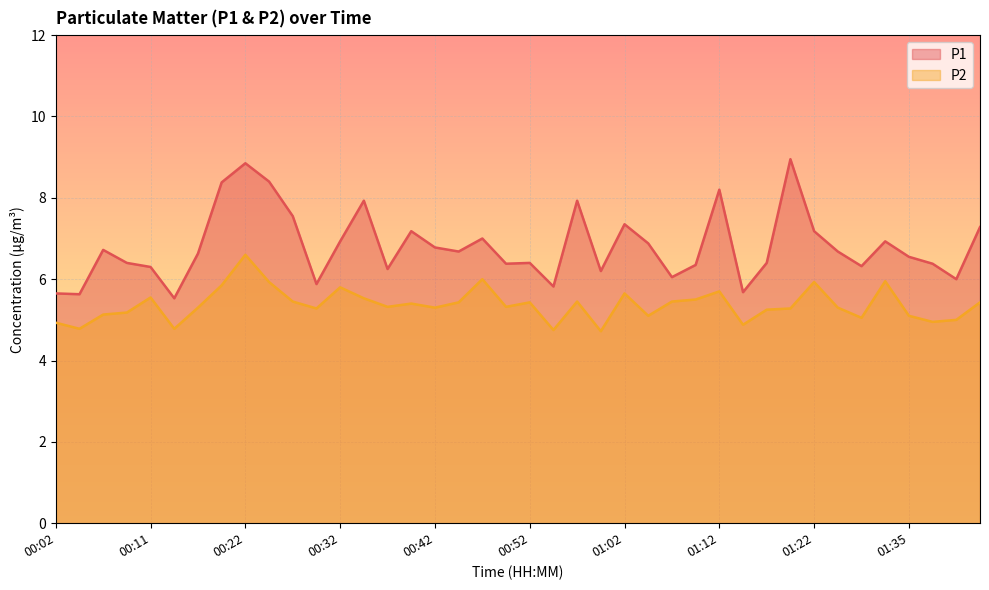

Which series has the largest total across all categories?

P1